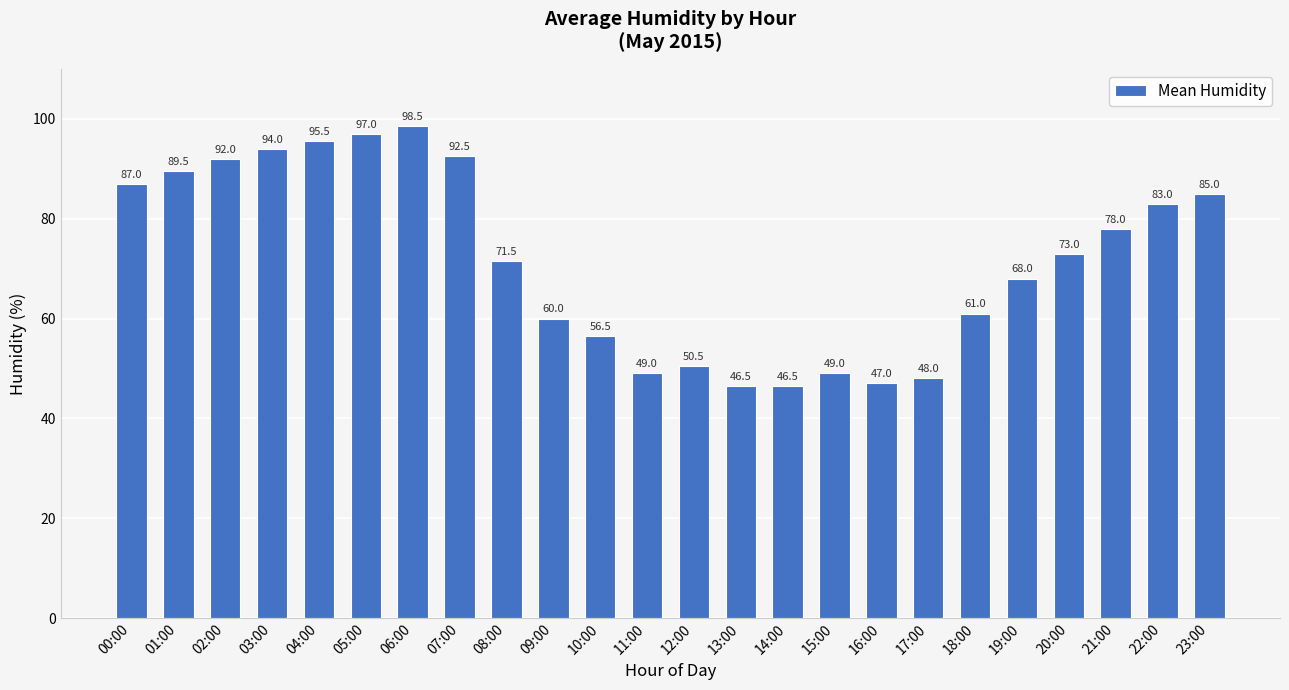

Which has a higher value, 00:00 or 13:00?

00:00